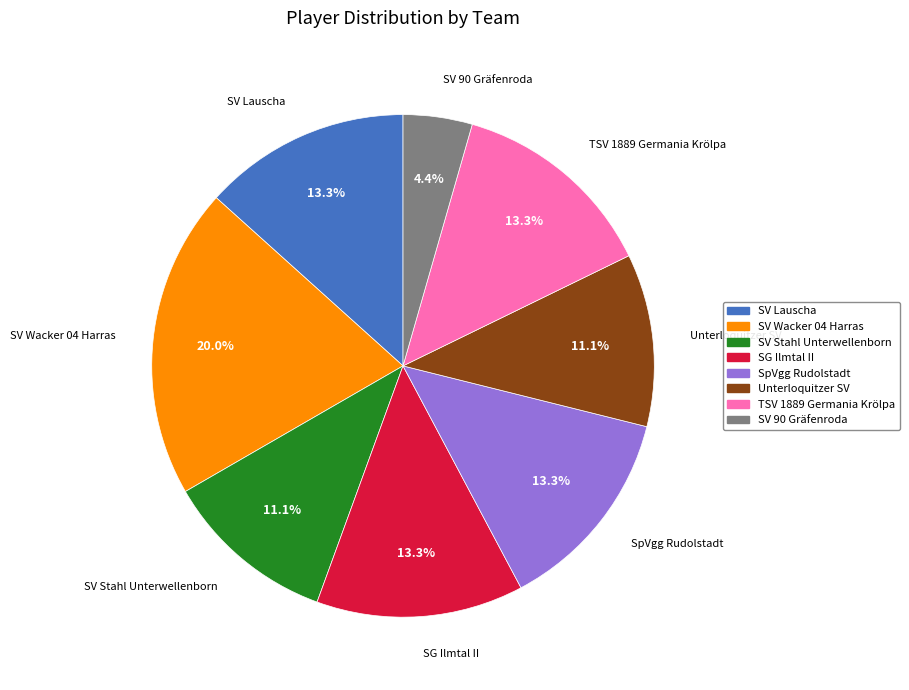

True or false: SpVgg Rudolstadt accounts for 13% of the total.

True